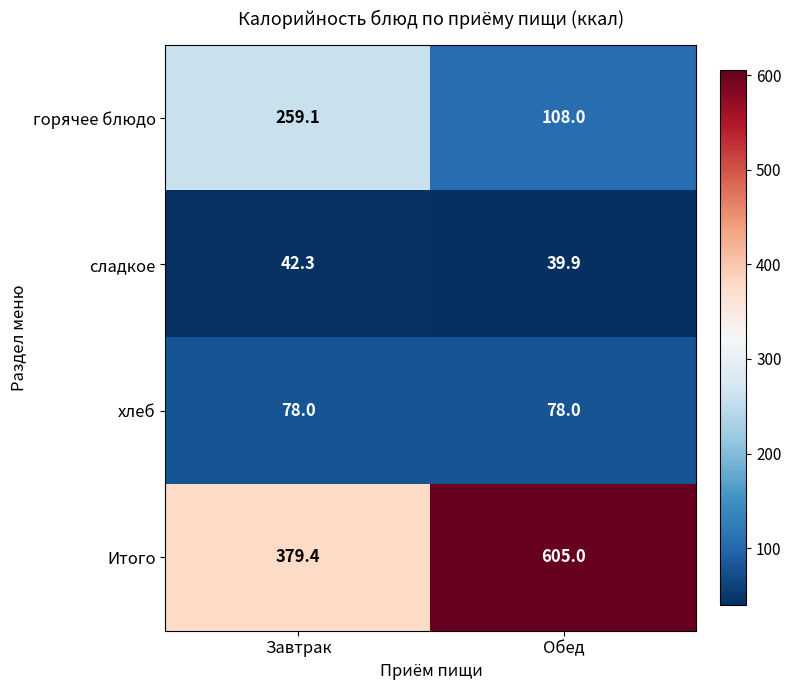

Reading left to right, list all the values displayed in this chart.

горячее блюдо: Завтрак=259.1	Обед=108.0
сладкое: Завтрак=42.3	Обед=39.9
хлеб: Завтрак=78.0	Обед=78.0
Итого: Завтрак=379.4	Обед=605.0